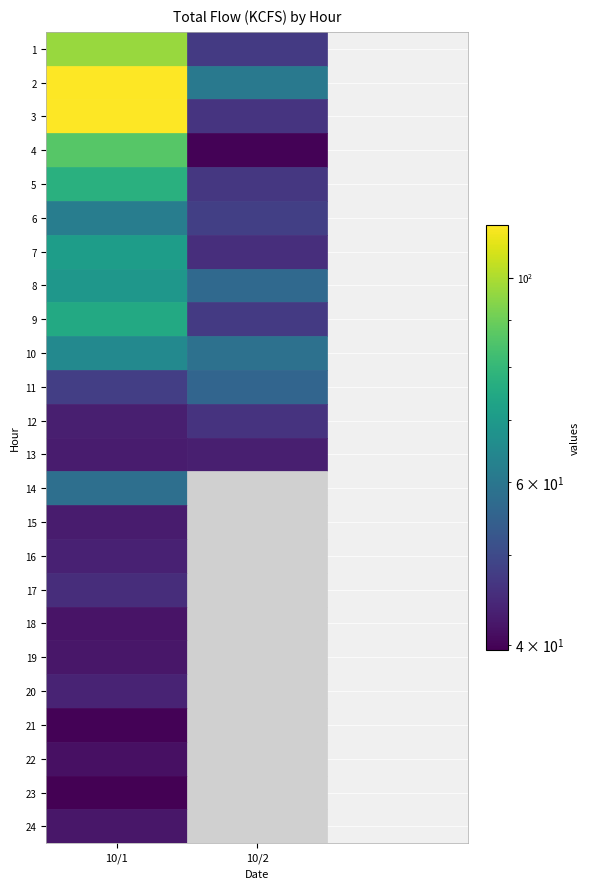

At how many categories does at least one series exceed 113?

2